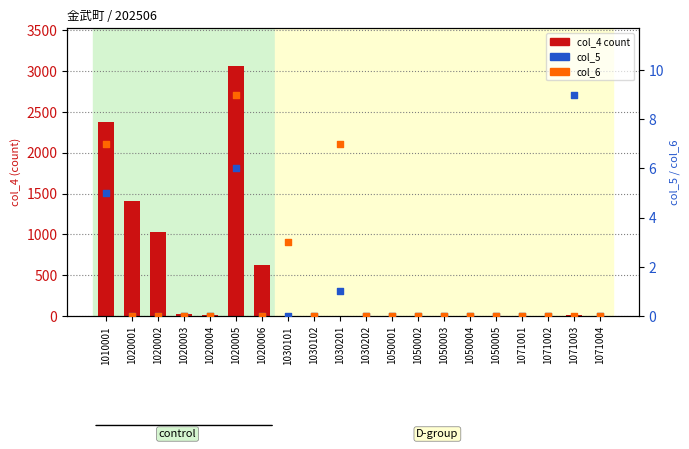

Which series contains the lowest Y value?

col_4 (count)